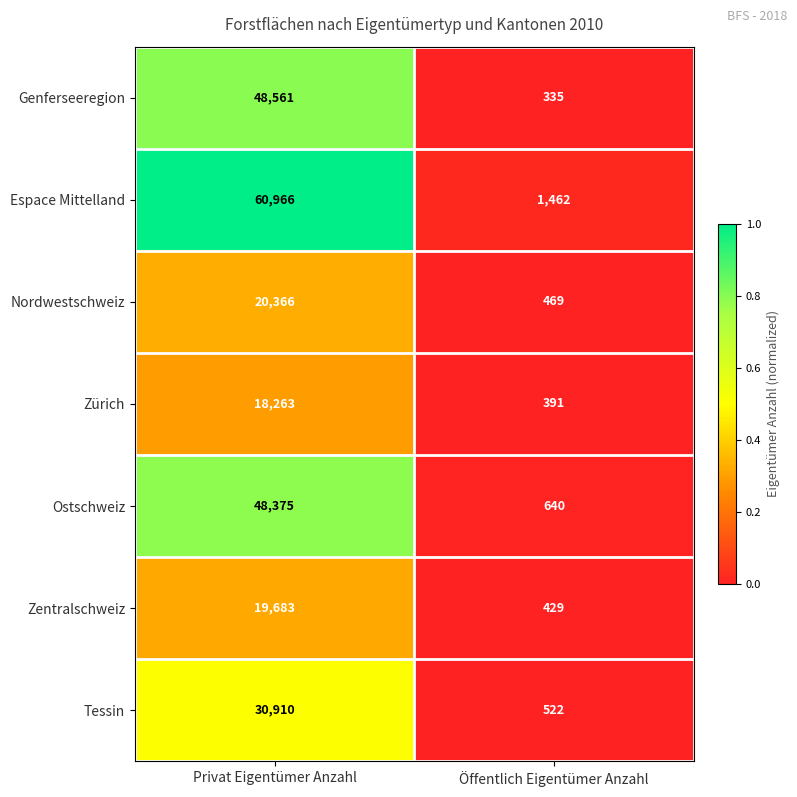

True or false: Genferseeregion has a value of 12713 at Privat Eigentümer Anzahl.

False